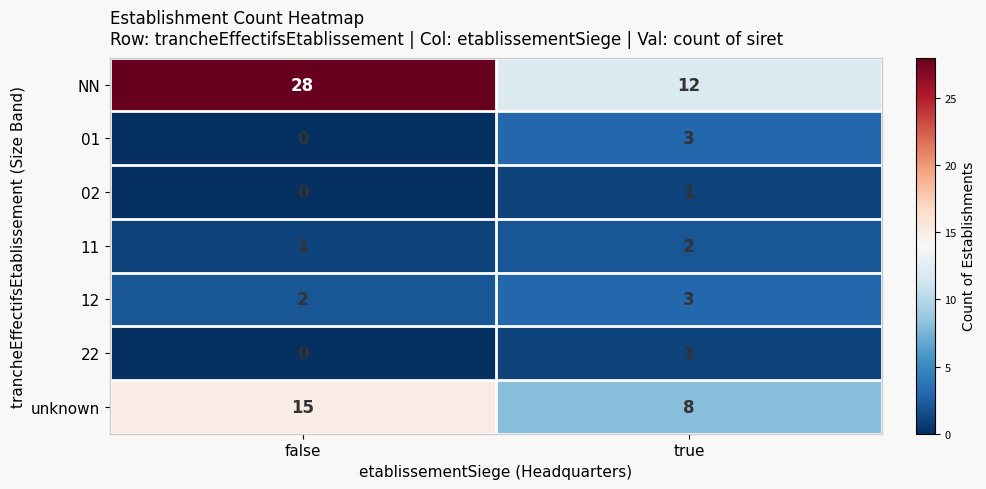

Reading left to right, list all the values displayed in this chart.

NN: 28	12
01: 0	3
02: 0	1
11: 1	2
12: 2	3
22: 0	1
unknown: 15	8